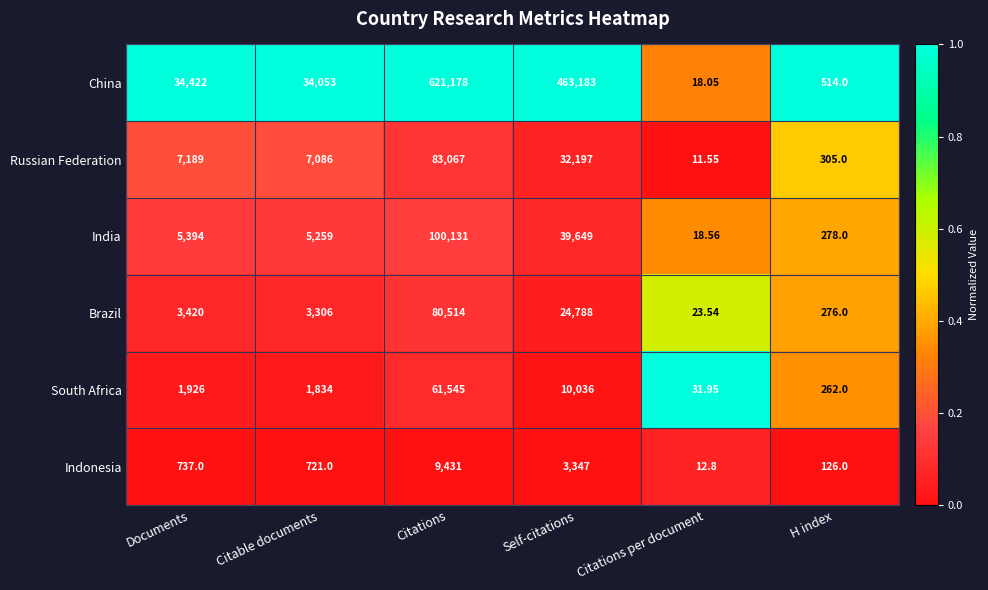

At which category does the chart reach its minimum across all series?

Citations per document